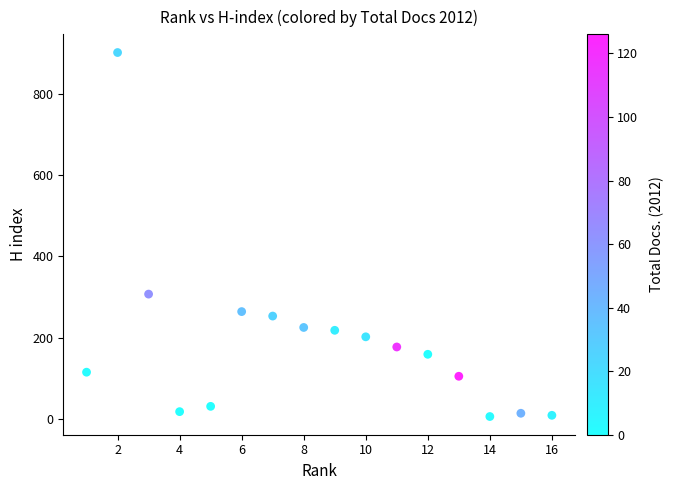

What is the range of X values (max minus min)?

15